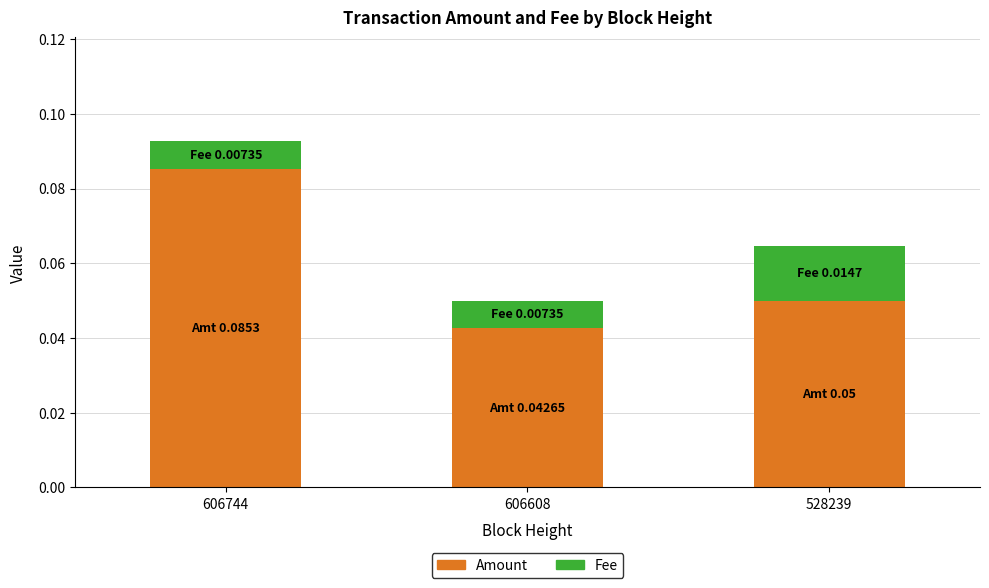

At which category is the sum across all series the highest?

606744